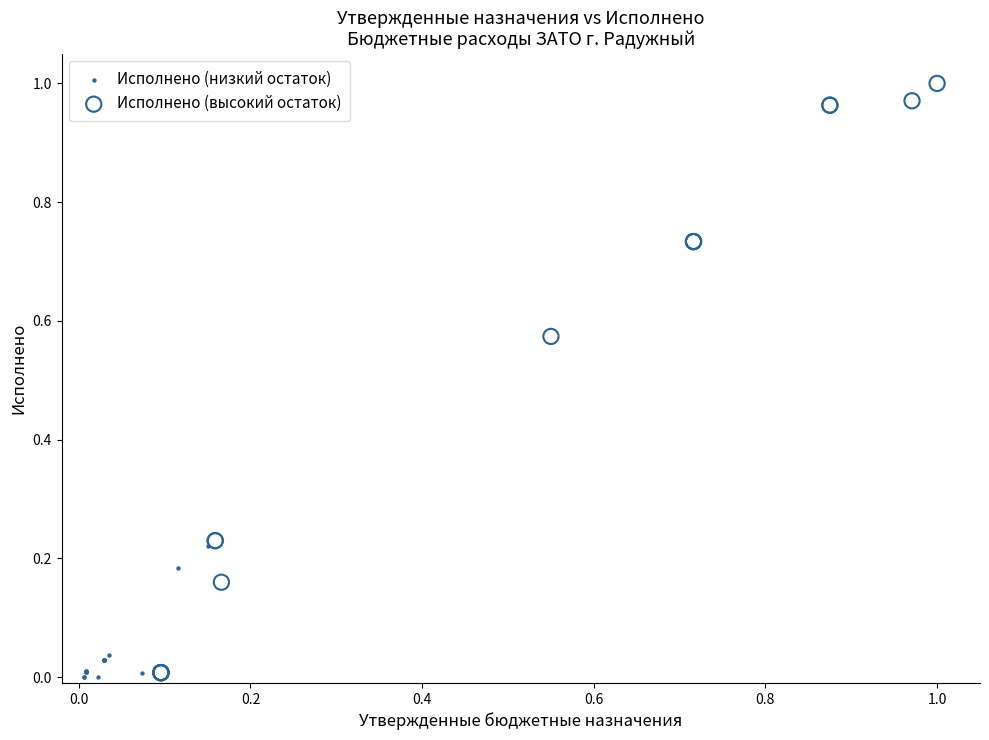

Which series has the widest spread of Y values?

Исполнено (высокий остаток)